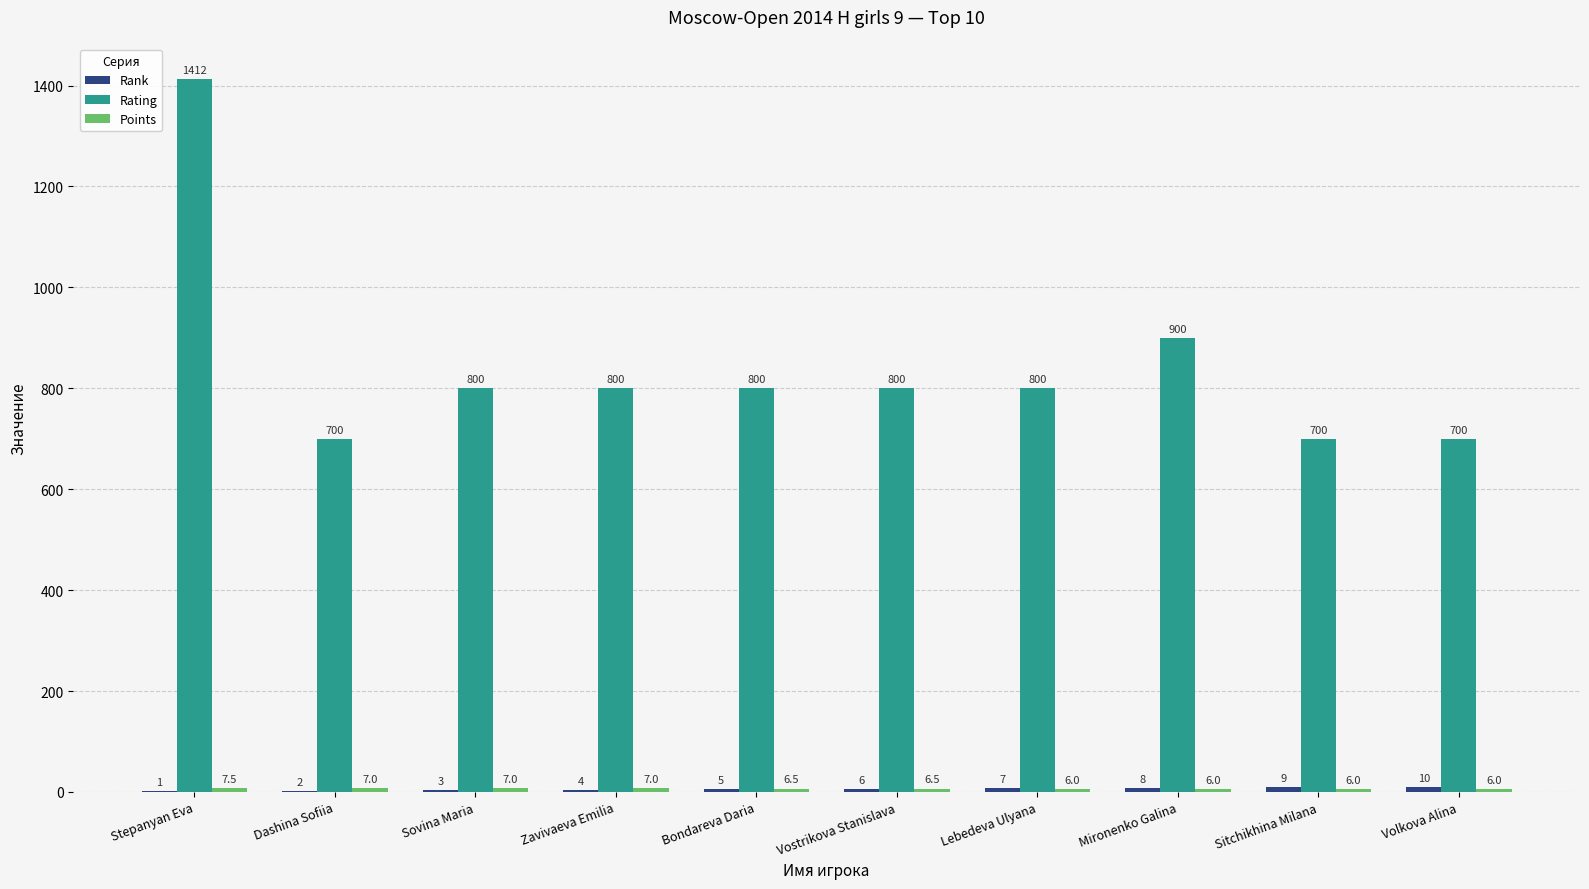

What is the sum of all Rating values?

8412.0